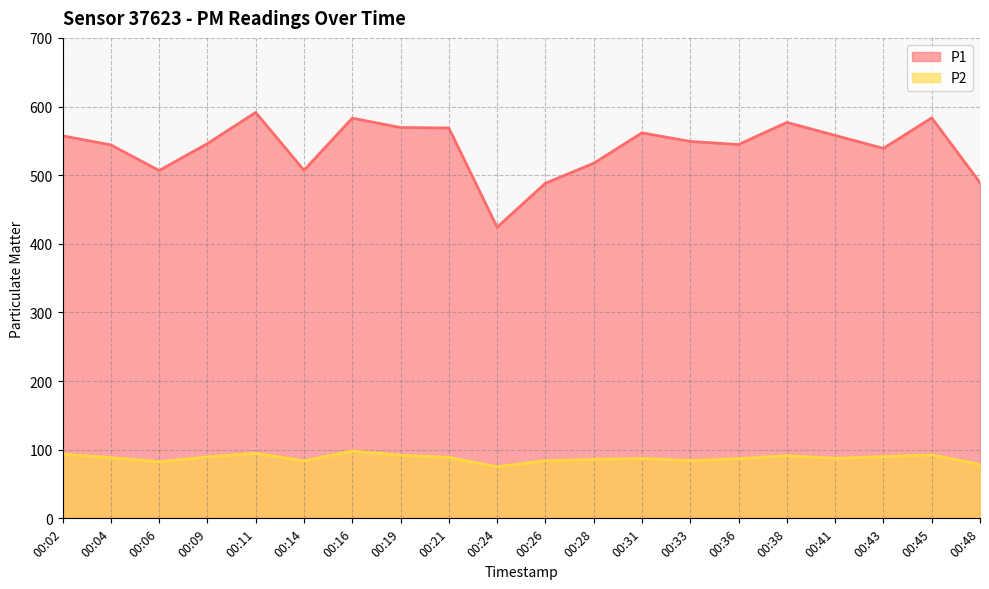

Reading right to left, list all the values displayed in this chart.

P1: 00:48=489.1	00:45=583.5	00:43=539.0	00:41=557.9	00:38=576.9	00:36=544.6	00:33=549.1	00:31=561.7	00:28=517.3	00:26=488.2	00:24=424.2	00:21=568.8	00:19=569.4	00:16=583.0	00:14=507.1	00:11=591.4	00:09=546.0	00:06=506.7	00:04=544.1	00:02=557.3
P2: 00:48=78.5	00:45=92.5	00:43=89.8	00:41=87.5	00:38=91.2	00:36=87.1	00:33=84.1	00:31=87.2	00:28=86.0	00:26=83.9	00:24=75.2	00:21=88.9	00:19=92.0	00:16=98.0	00:14=83.7	00:11=94.7	00:09=89.6	00:06=82.3	00:04=88.5	00:02=93.5